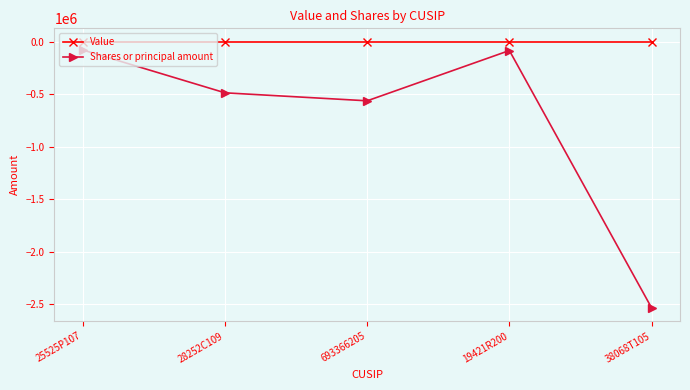

What is the sum of the Shares or principal amount values at 38068T105 and 25525P107?

-2616200